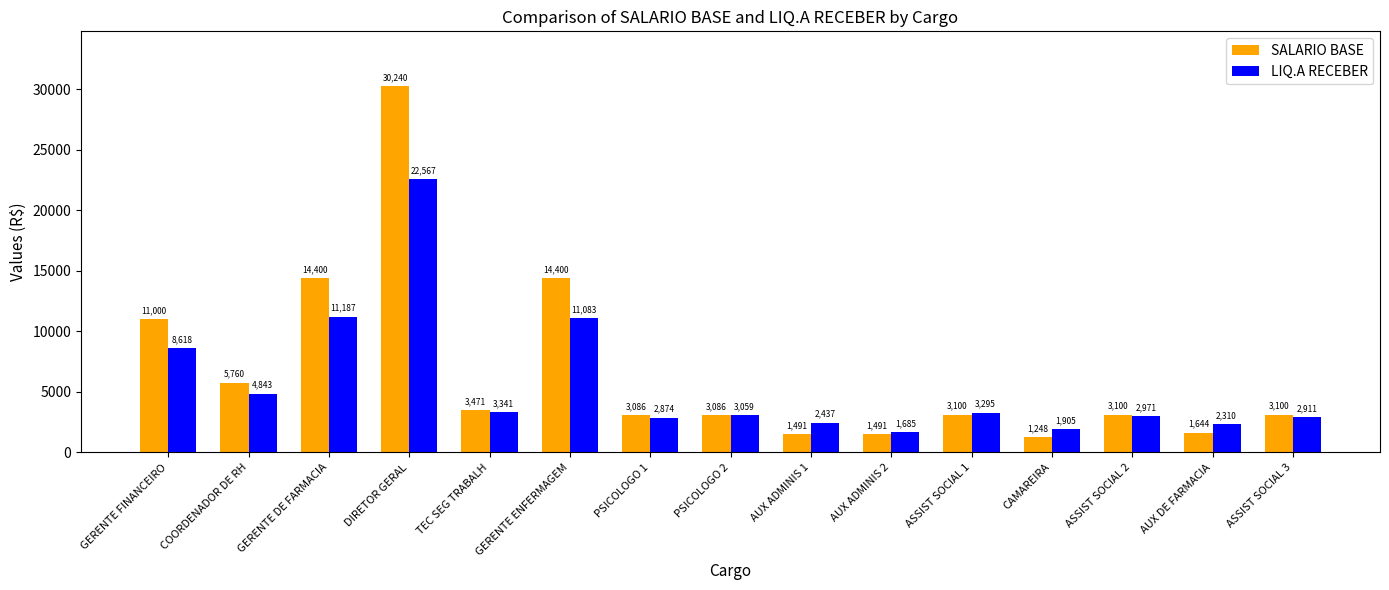

What is the sum of all SALARIO BASE values?

100618.3